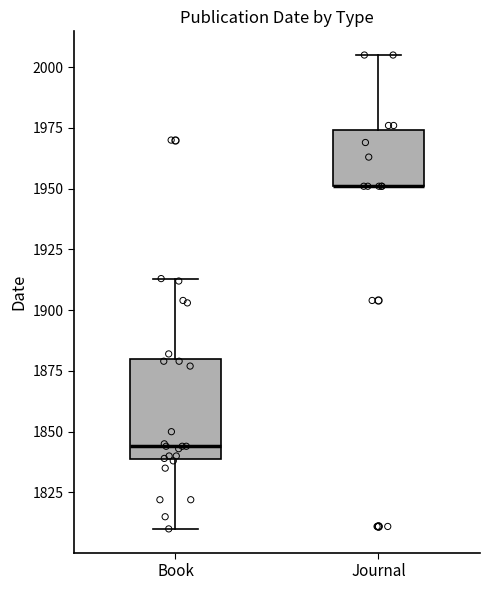

Reading left to right, read every box against the y-axis: the position of its median line, the range the box covers, and the ends of its whiskers. The values are not printed on the chart, so give them approximately, as read against the axis.

Book: median 1845, box 1840 to 1880, whiskers 1810 to 1915
Journal: median 1950 (drawn on the box's lower edge), box 1950 to 1975, whiskers 1950 to 2005